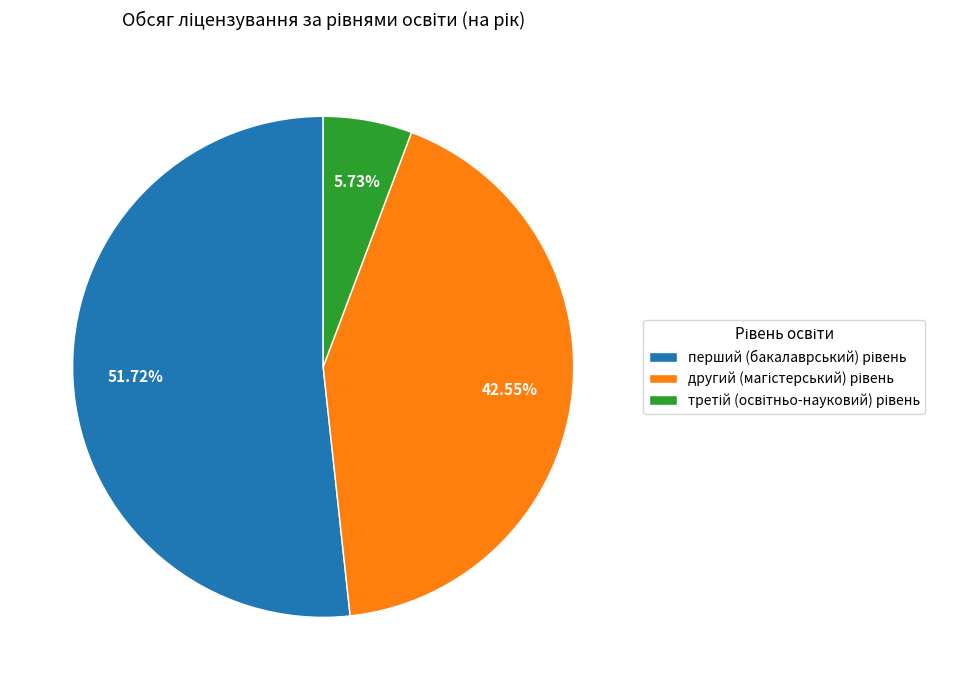

Does any single category account for the majority?

Yes